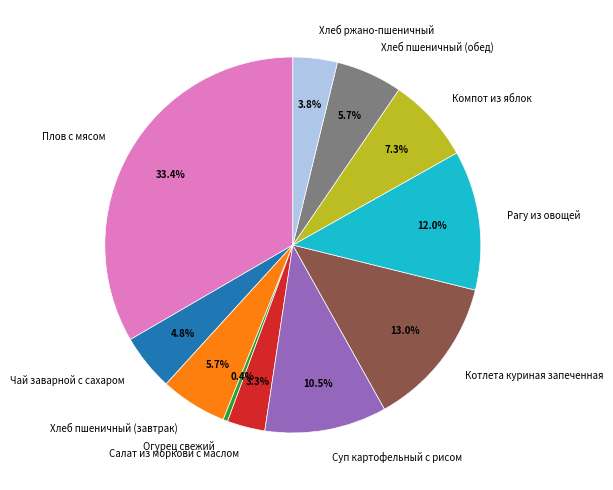

Which slice is the smallest?

Огурец свежий